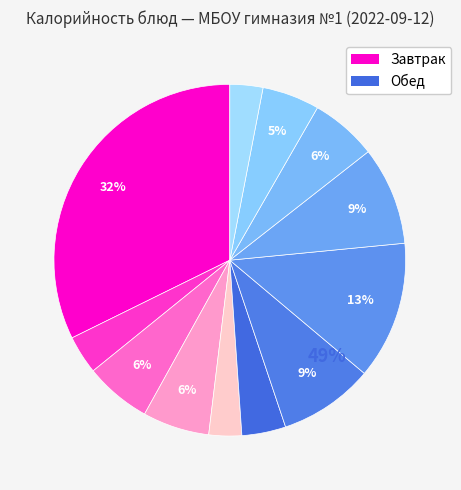

How many segments does this pie chart have?

12